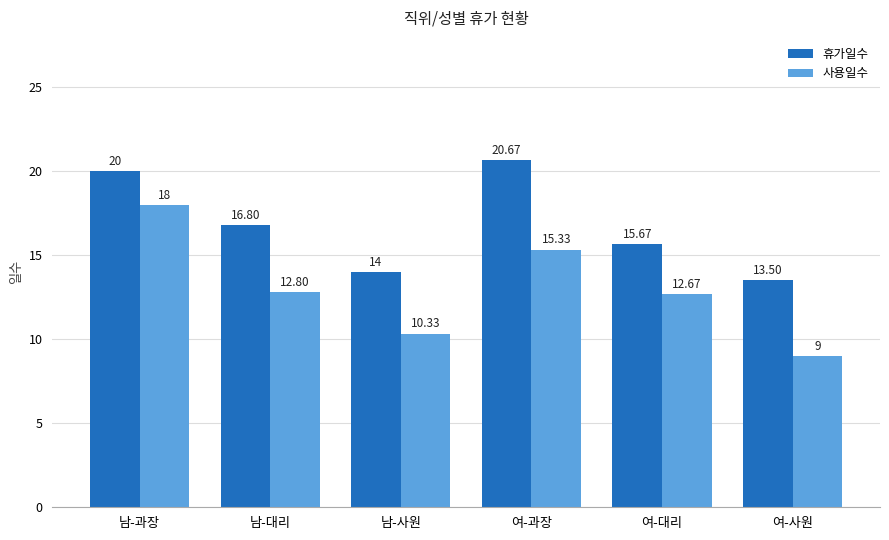

Where is 휴가일수 nearest to the value 17?

남-대리